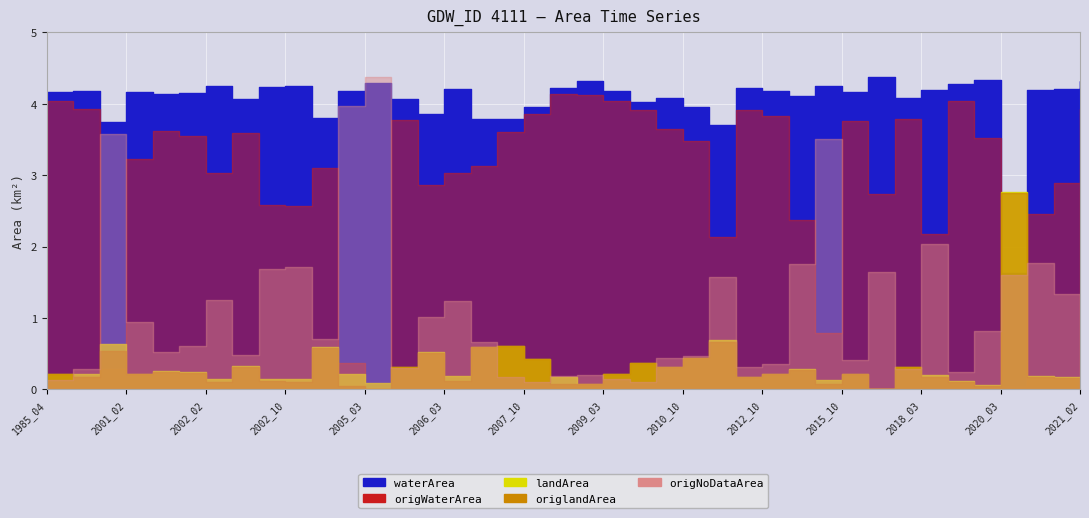

Between 2001_02 and 2021_02, which series saw the biggest shift?

origWaterArea